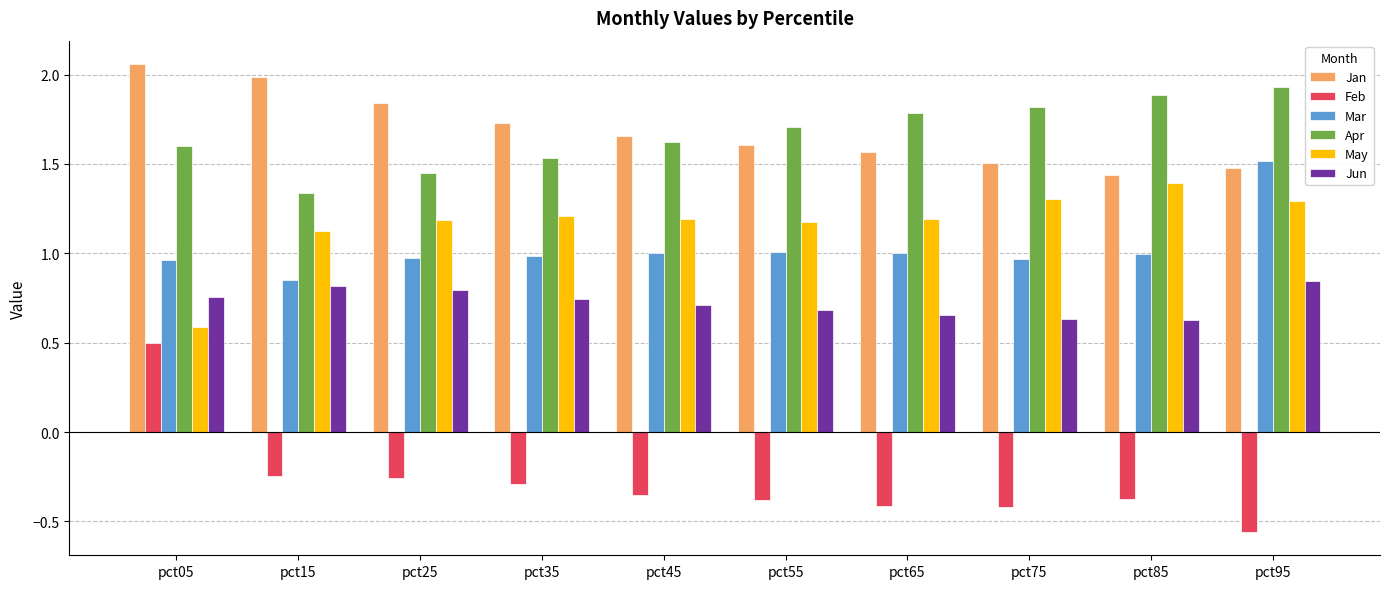

What is the sum of all Apr values?

16.7